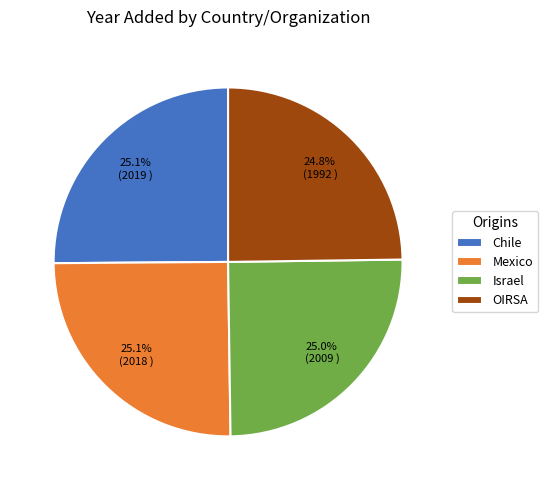

Approximately how many times larger is the value at Mexico compared to Chile?

1.0